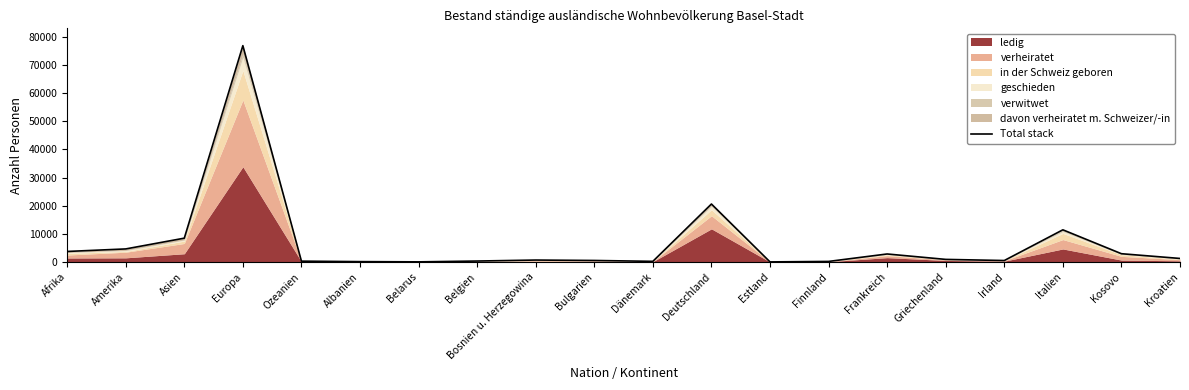

At which category does the data reach its first local peak?

Europa